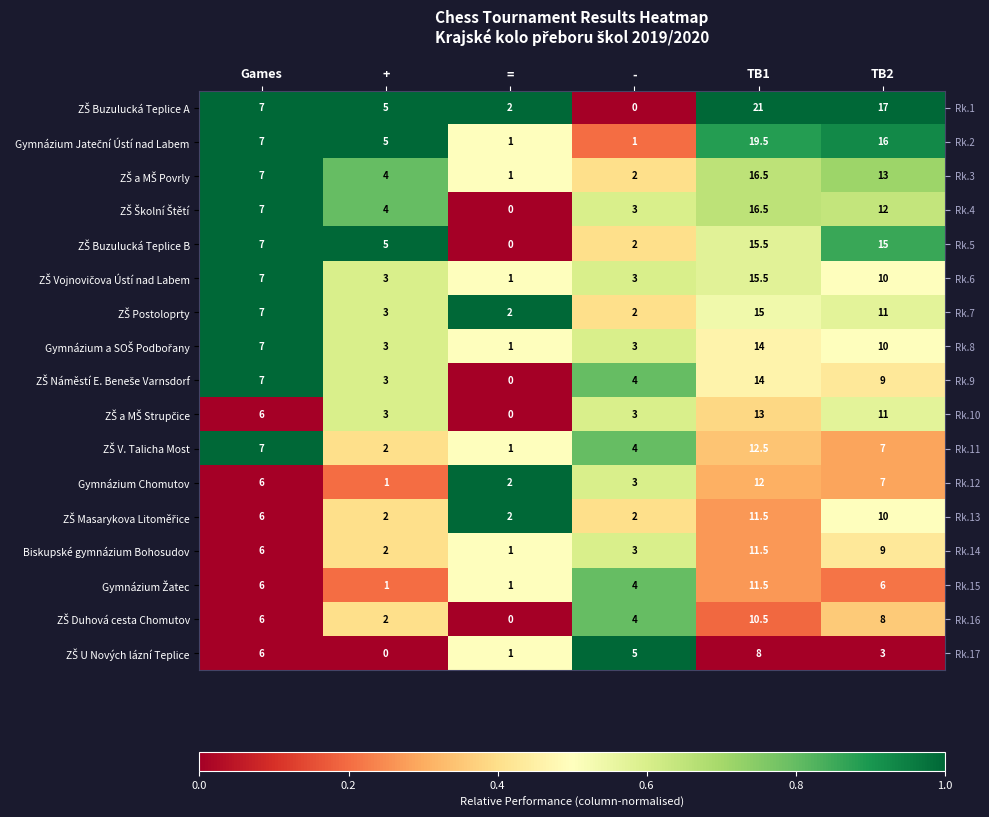

Which series changed the most between + and -?

ZŠ Buzulucká Teplice A